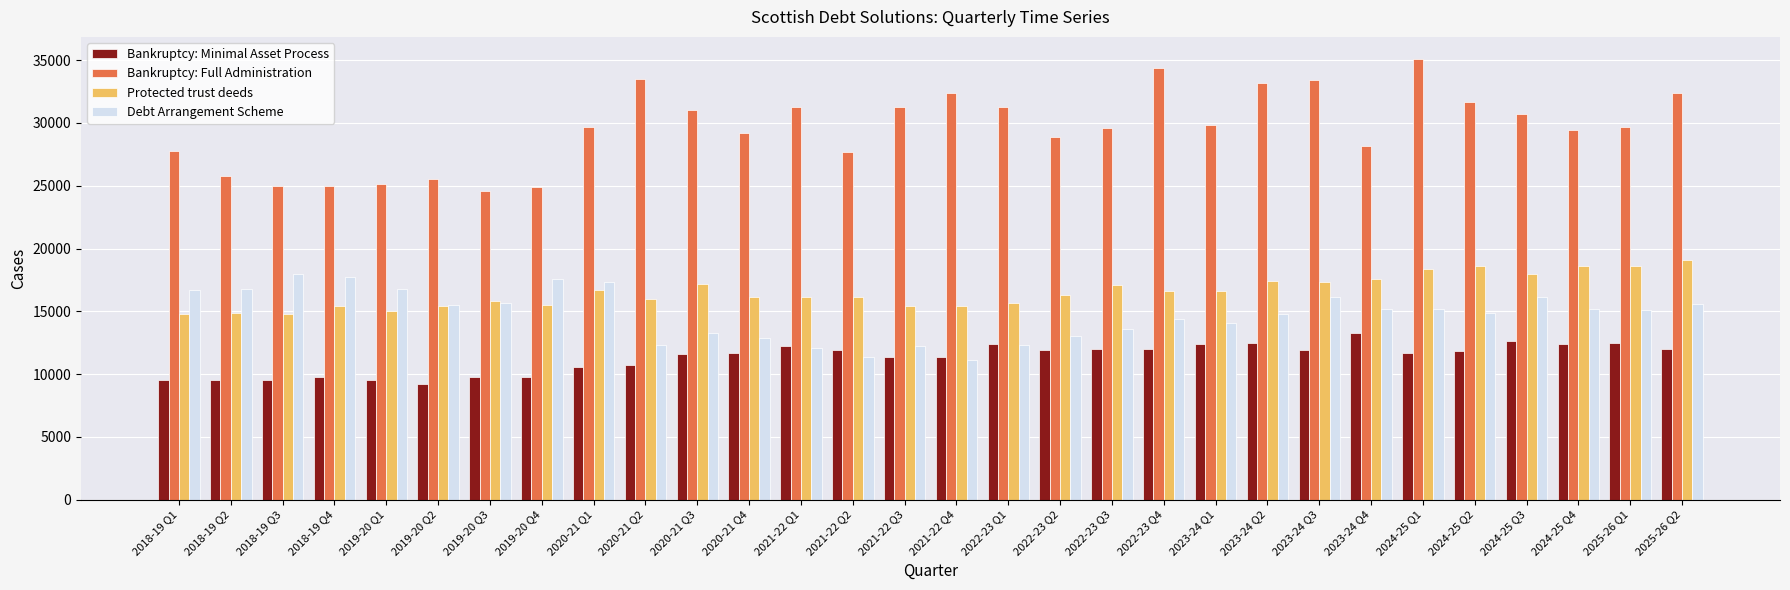

What is the difference between the second highest and second lowest values in the Bankruptcy: Full Administration series?

9500